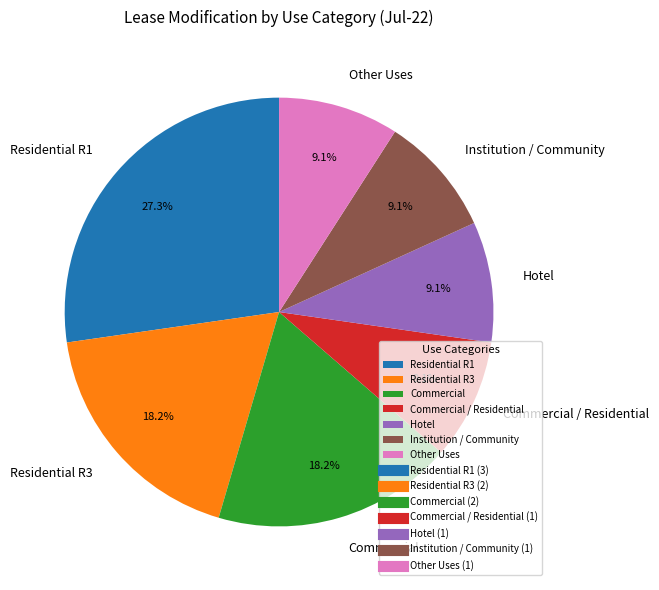

Which slice is the largest?

Residential R1